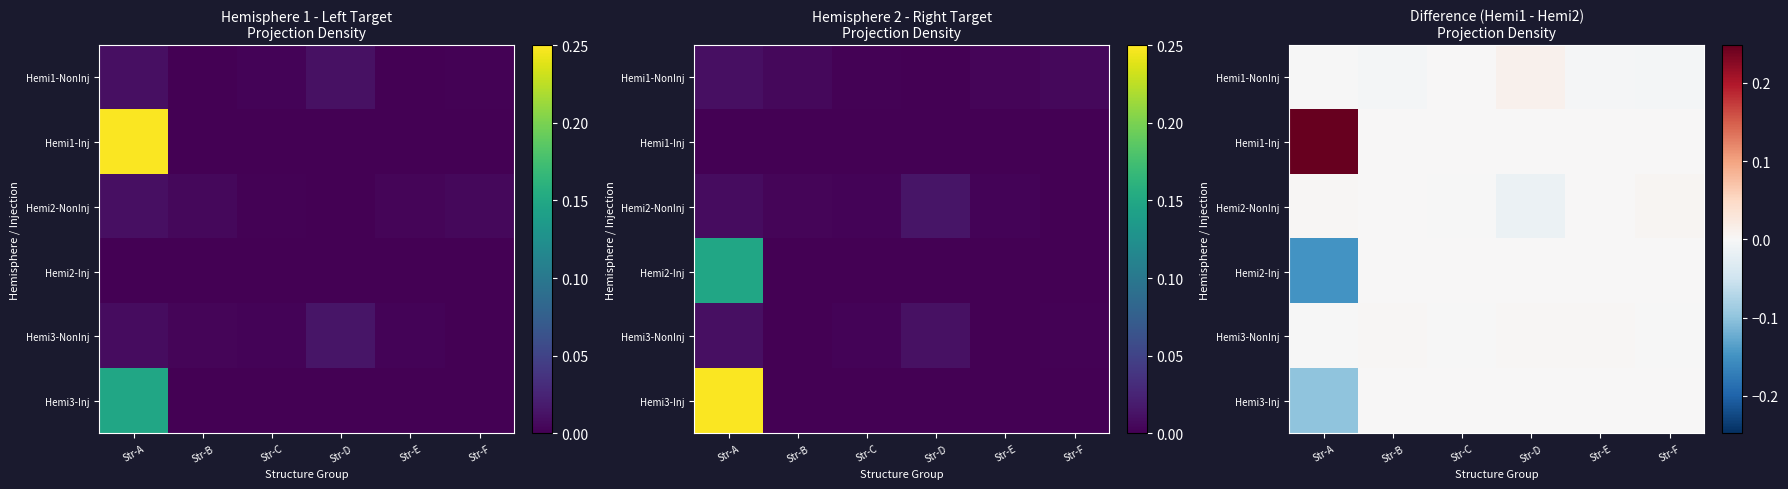

Which series has the largest range (max minus min)?

Hemi1-Inj